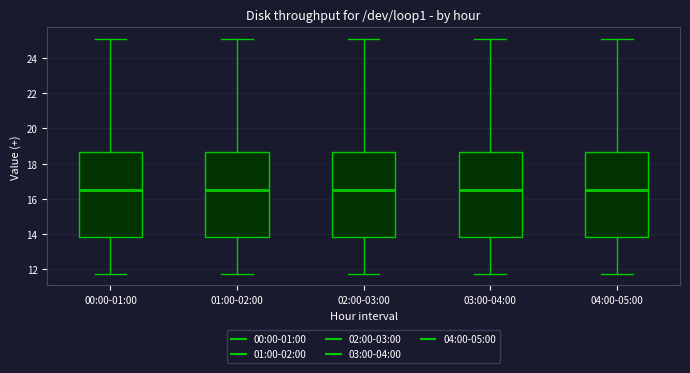

Reading left to right, transcribe this box plot: for each box, give where its median line is, the range the box spans, and where its two whiskers end, as read against the y-axis. The values are not printed on the chart, so give them approximately, as read against the axis.

00:00-01:00: median 16.6, box 13.8 to 18.6, whiskers 11.8 to 25.0
01:00-02:00: median 16.6, box 13.8 to 18.6, whiskers 11.8 to 25.0
02:00-03:00: median 16.6, box 13.8 to 18.6, whiskers 11.8 to 25.0
03:00-04:00: median 16.6, box 13.8 to 18.6, whiskers 11.8 to 25.0
04:00-05:00: median 16.6, box 13.8 to 18.6, whiskers 11.8 to 25.0